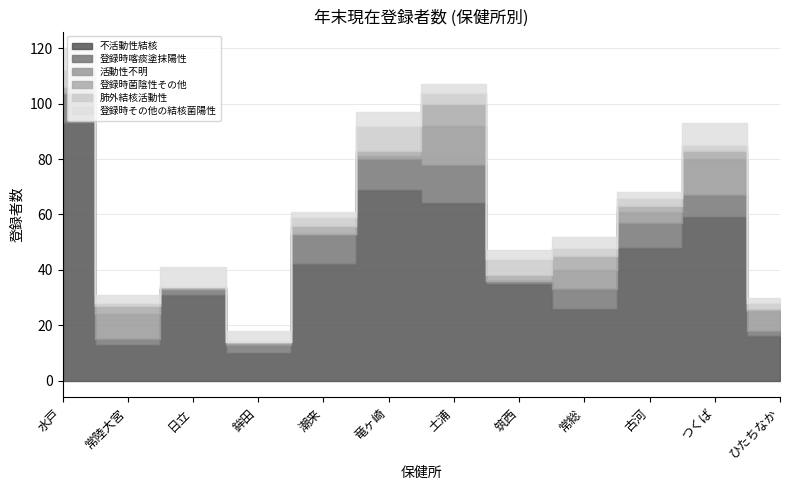

Where is the first local maximum for 登録時菌陰性その他?

常陸大宮